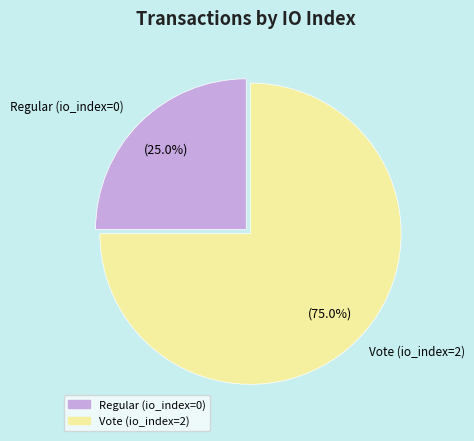

Which slice is the smallest?

Regular (io_index=0)